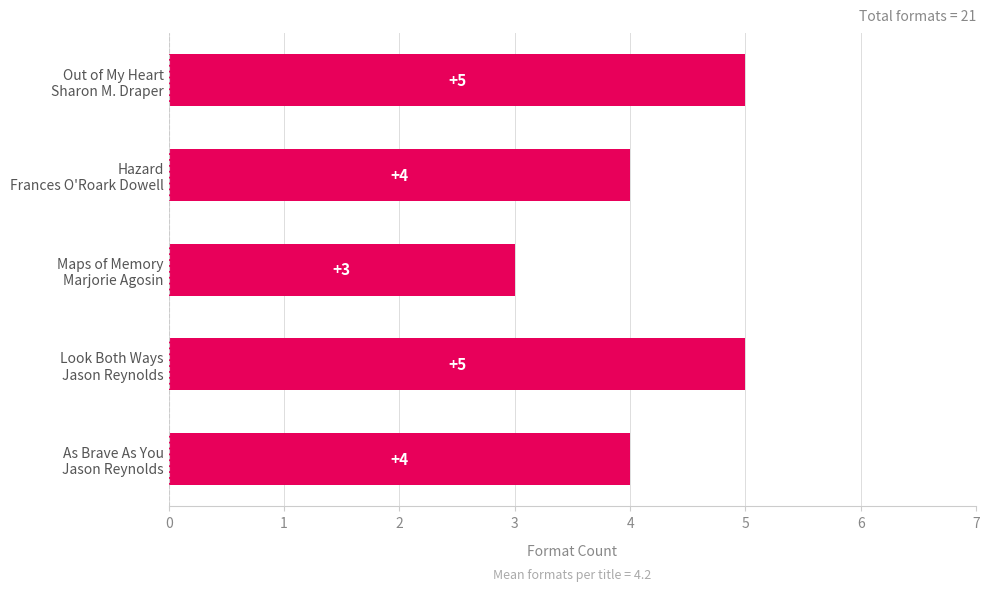

How many values are between 4 and 5?

4